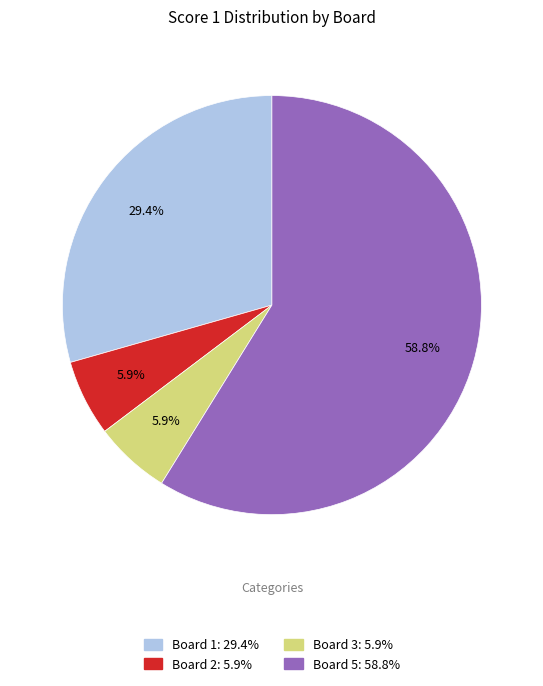

Does any single category account for the majority?

Yes